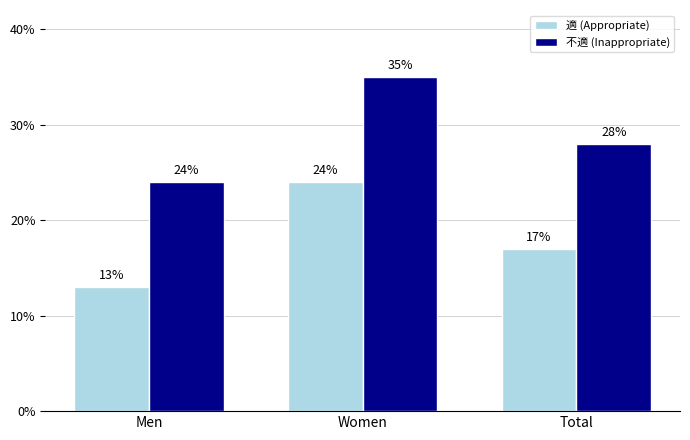

What is the sum of all 適 (Appropriate) values?

54